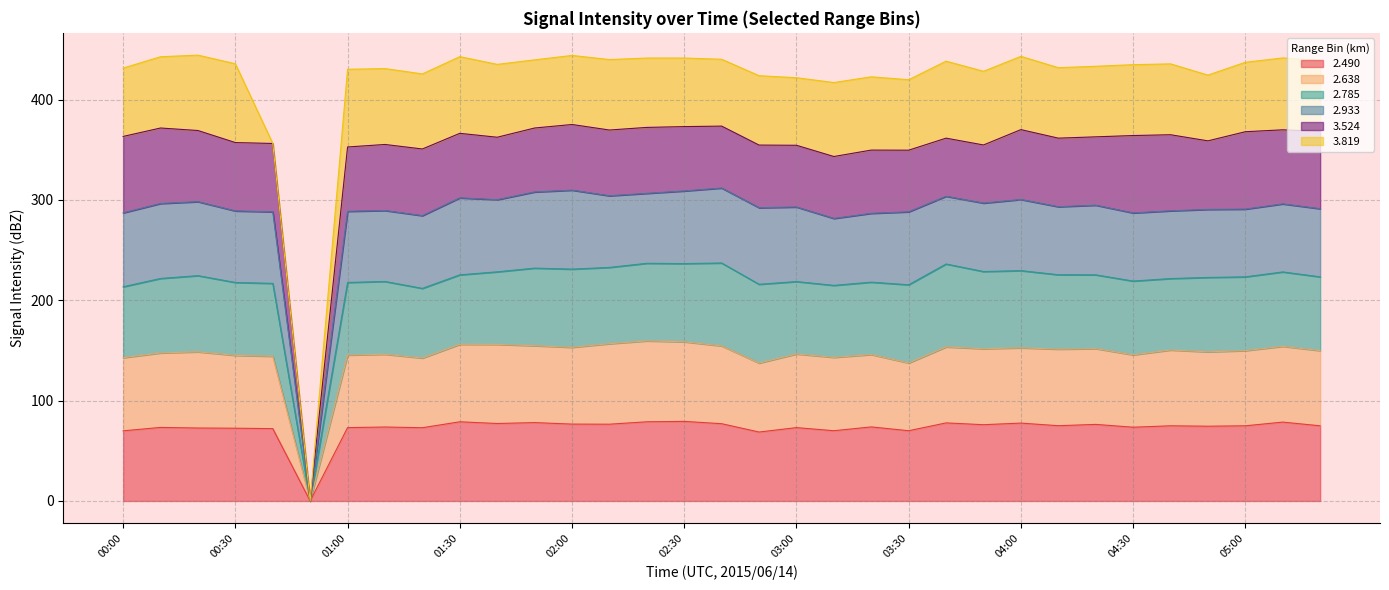

The 2.785 series shows 81.6 at 02:20. True or false?

False